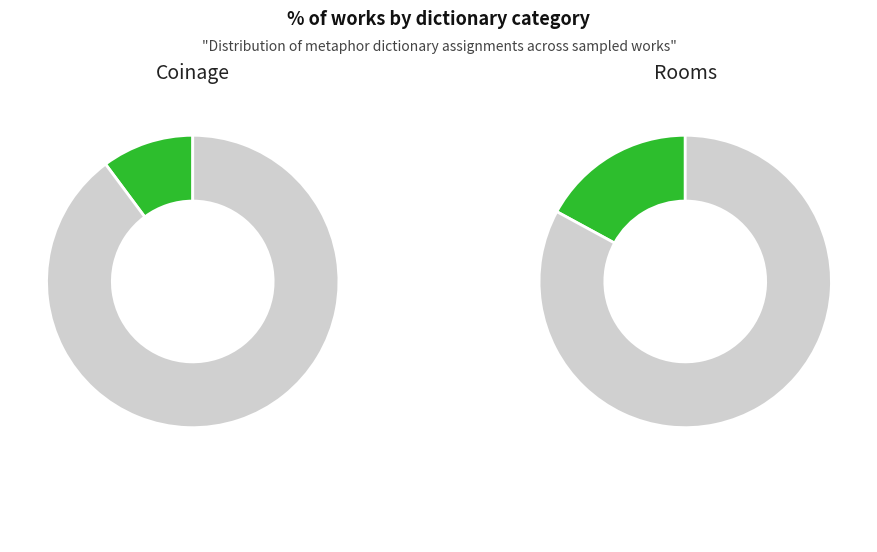

Which slice represents more than half of the pie?

Other